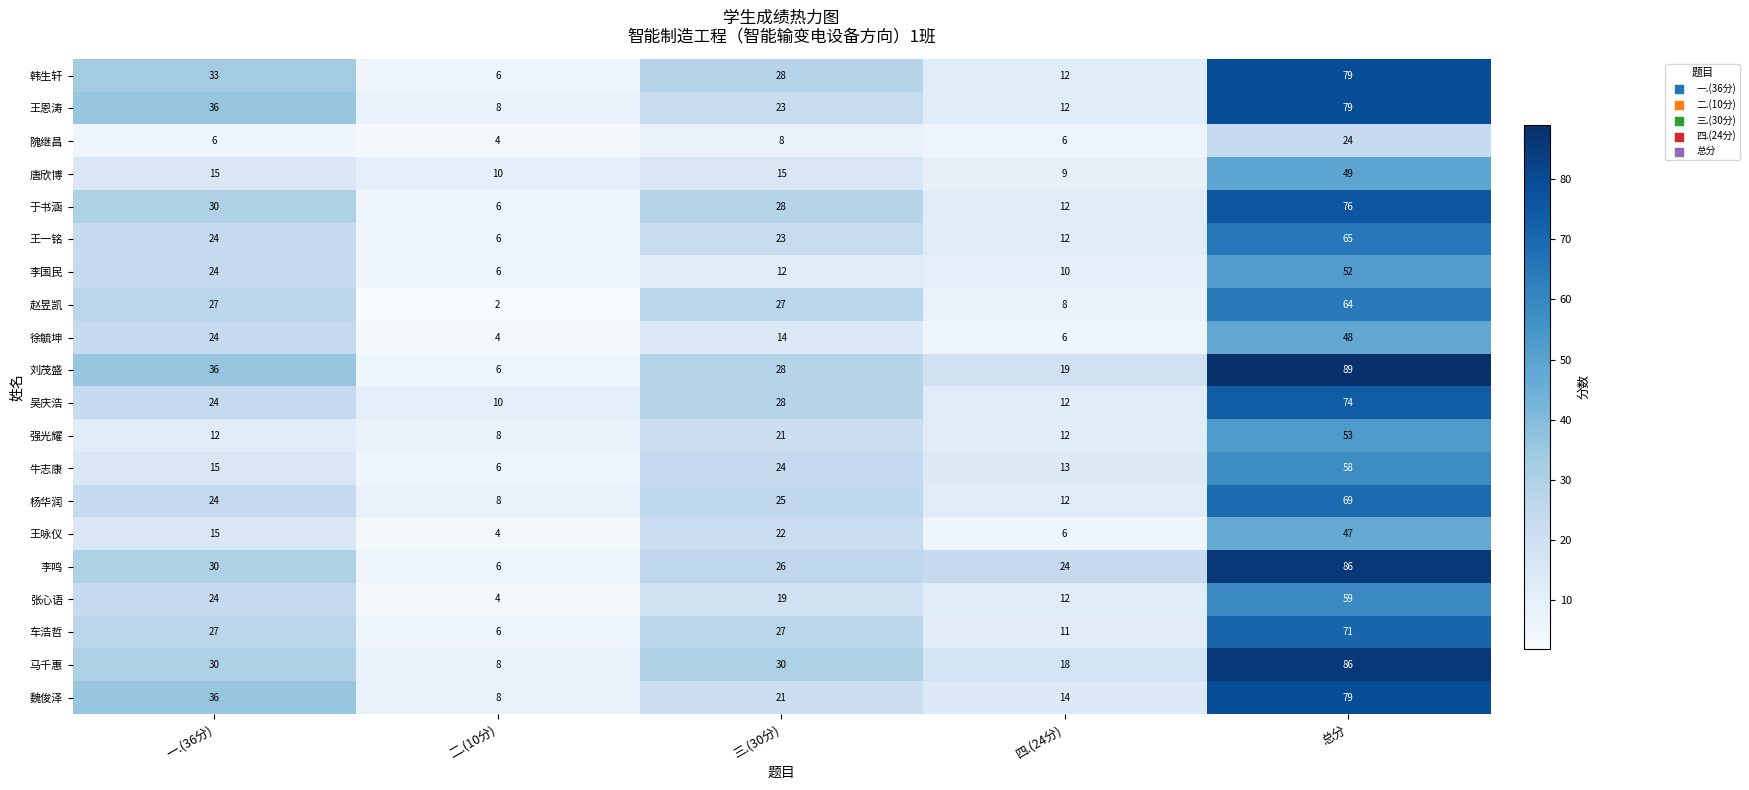

List the labels in order of 刘茂盛 value, smallest first.

二.(10分), 四.(24分), 三.(30分), 一.(36分), 总分